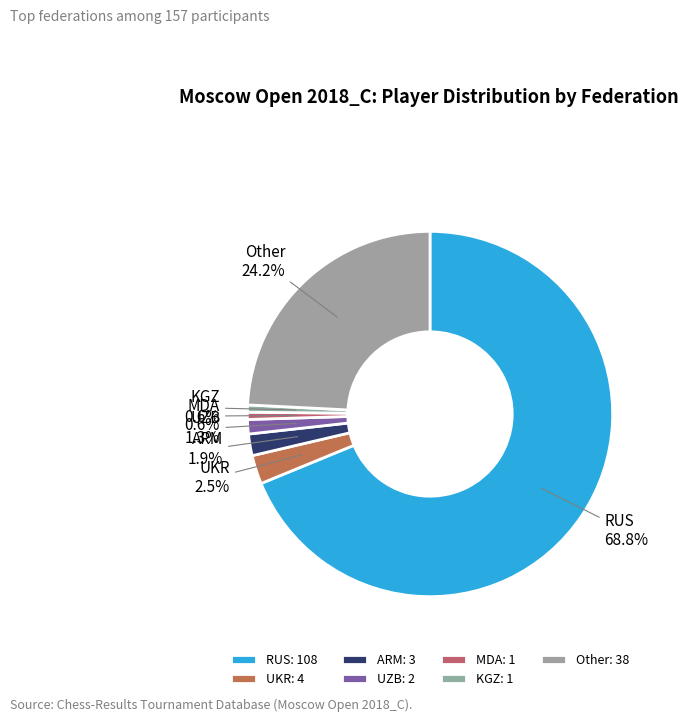

Which slice is the largest?

RUS